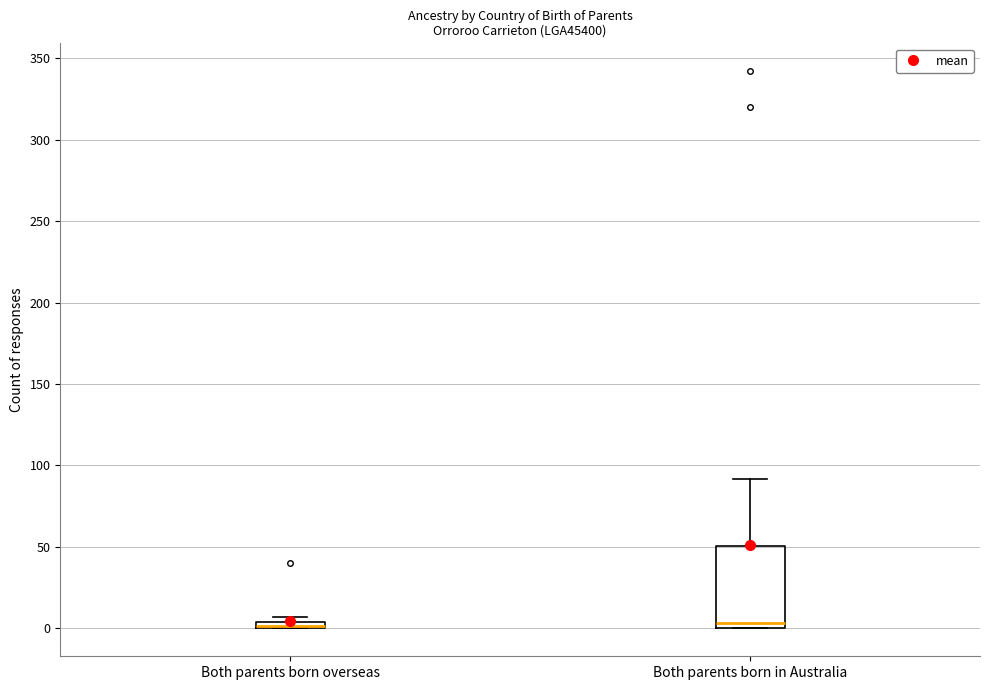

Where does the upper whisker of the box for Both parents born in Australia end on the y-axis? The values are not printed on the chart, so give them approximately, as read against the axis.

90